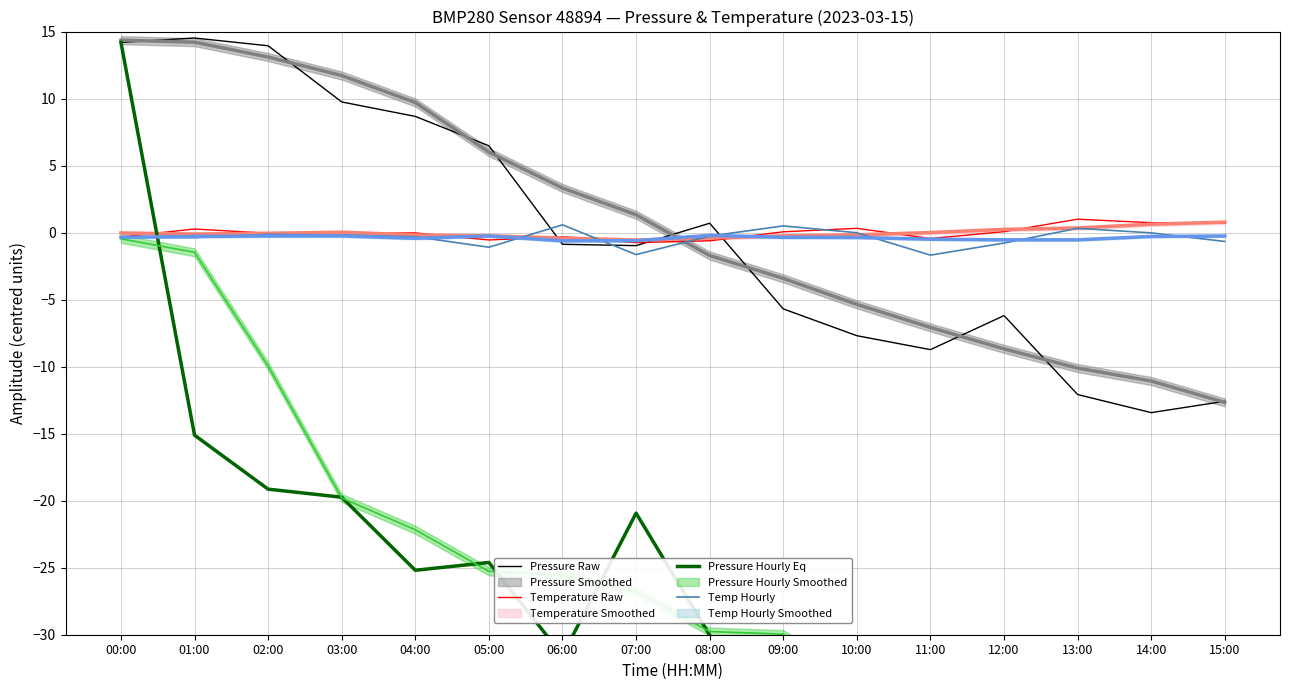

Which series ends up on top after the final intersection of Temp Hourly and Temperature Raw?

Temperature Raw